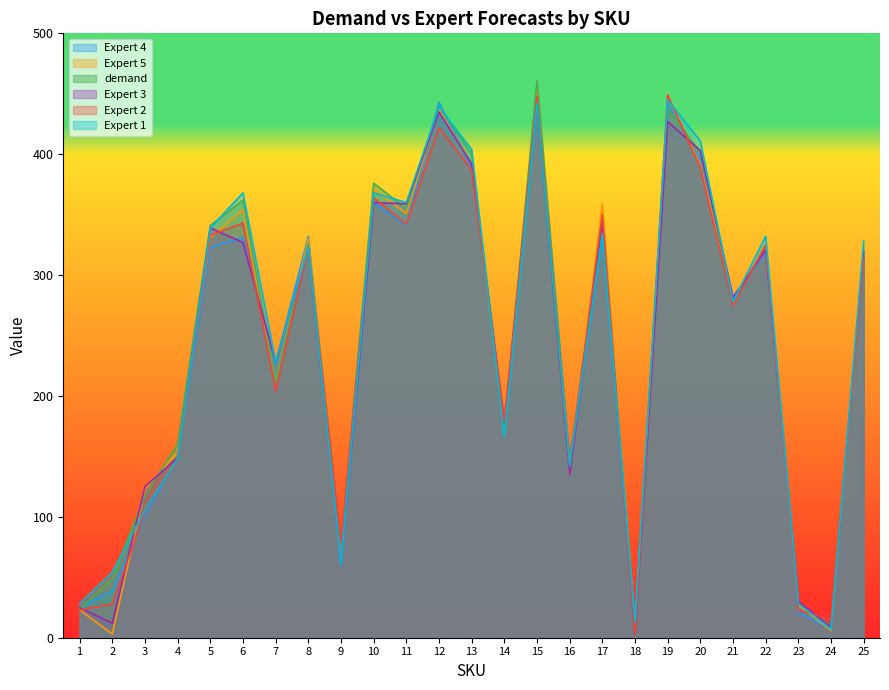

Which label corresponds to the largest value in the chart?

15